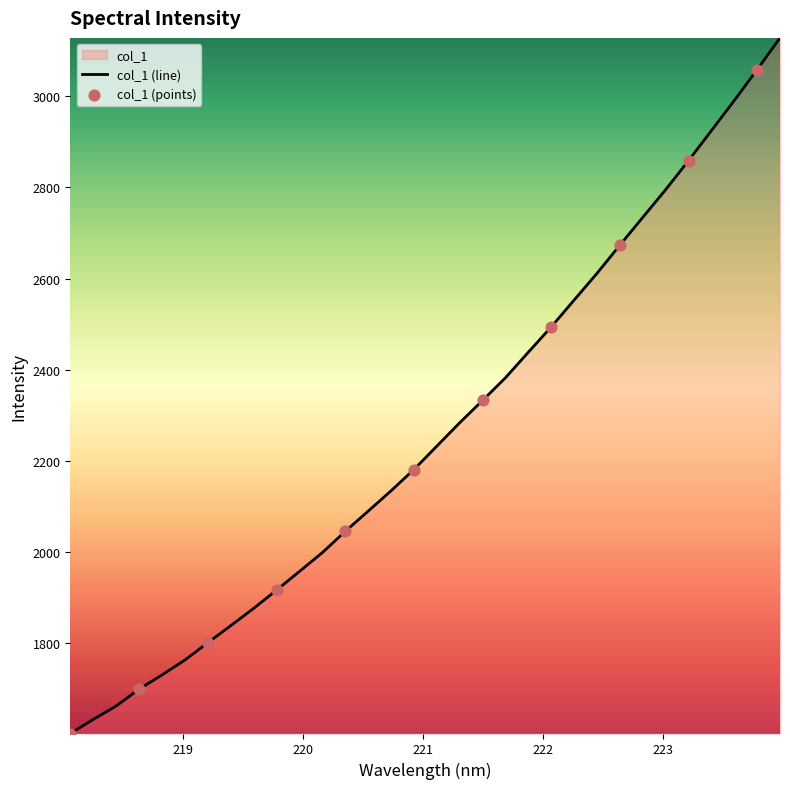

Between 221.3083 and 223.7895, which is larger?

223.7895